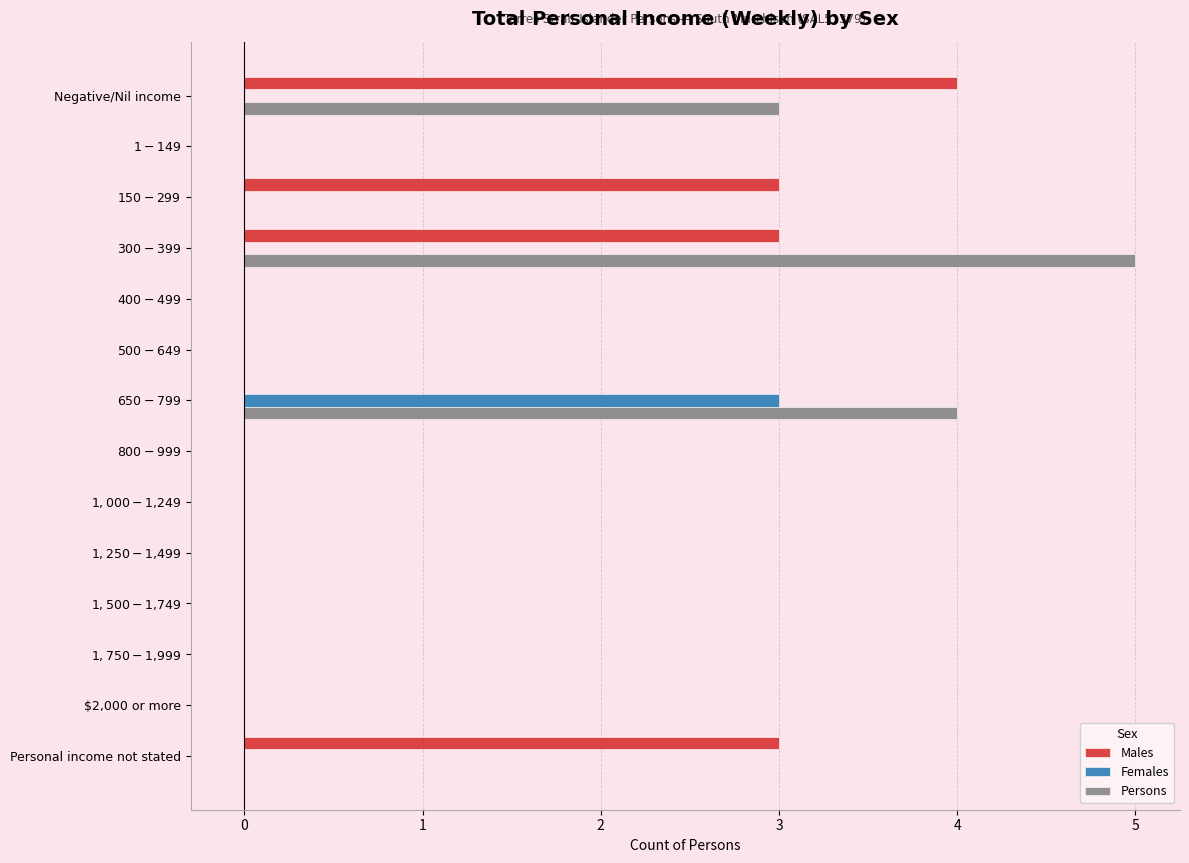

What is the maximum value shown in the chart?

5